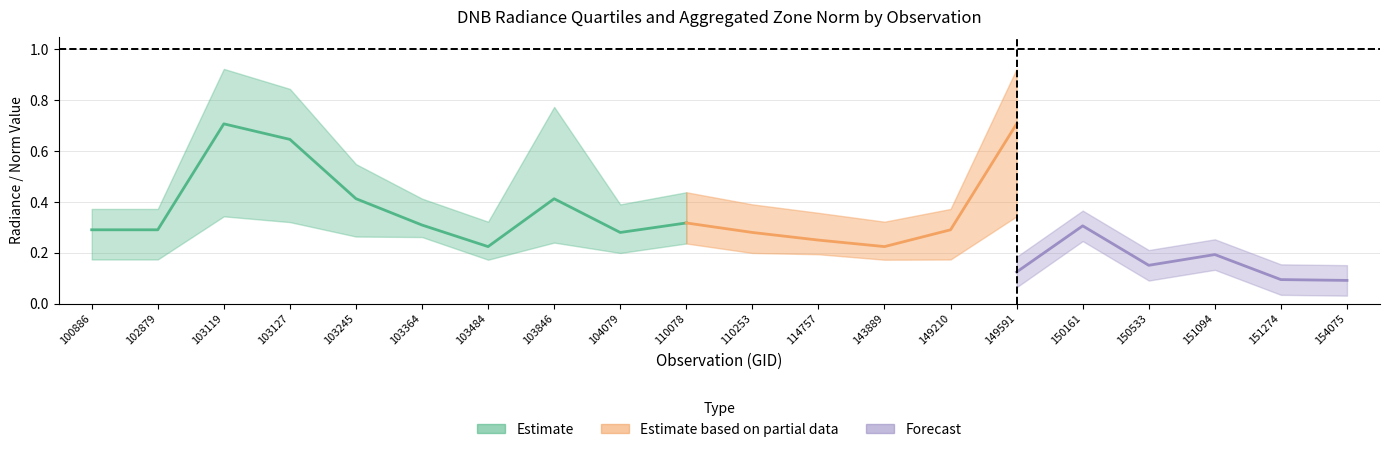

Is the value of rade9_bin_1q at 104079 greater than the value of rade9_bin_mdn at 103484?

No